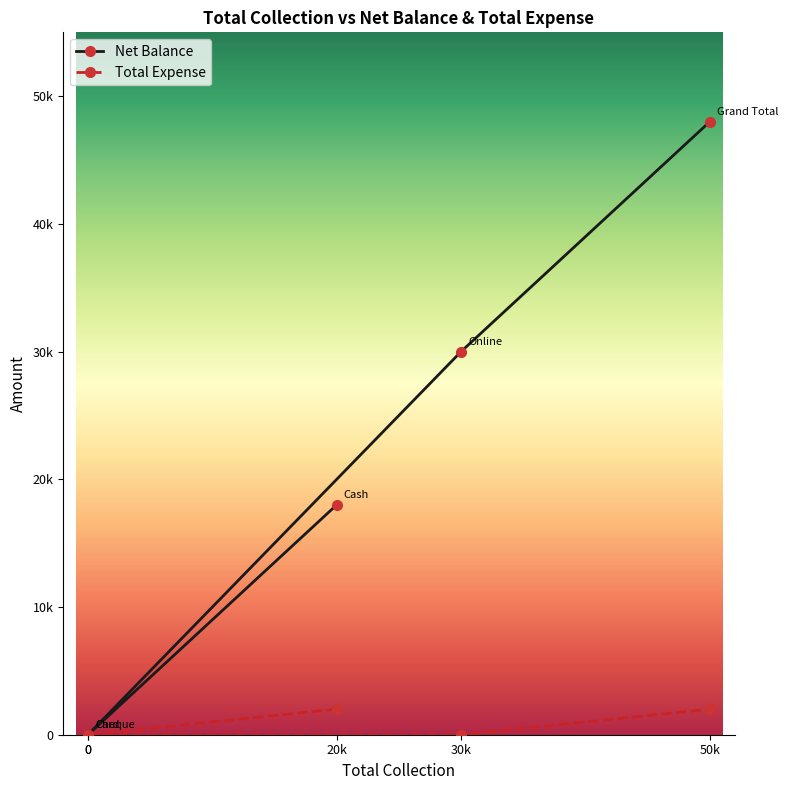

Which series has the widest spread of values?

Net Balance